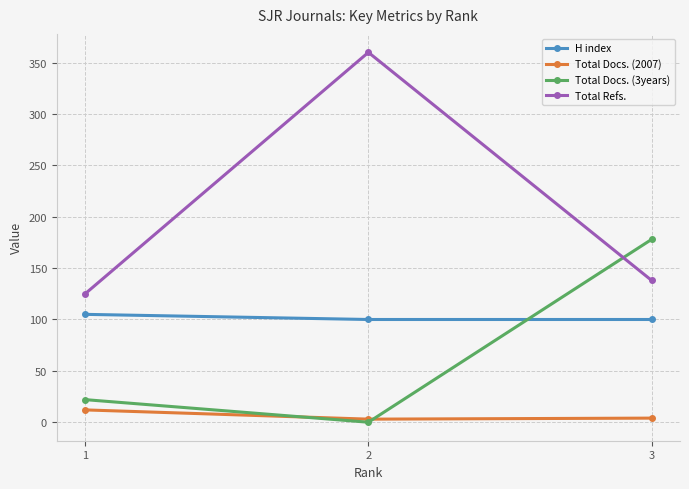

What are all the series names shown in the legend?

H index, Total Docs. (2007), Total Docs. (3years), Total Refs.